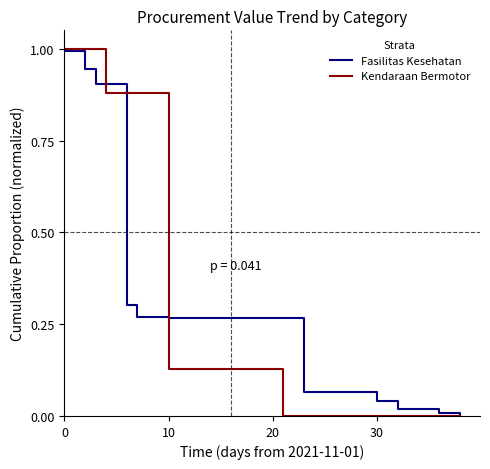

What is the maximum value for Kendaraan Bermotor?

1.0